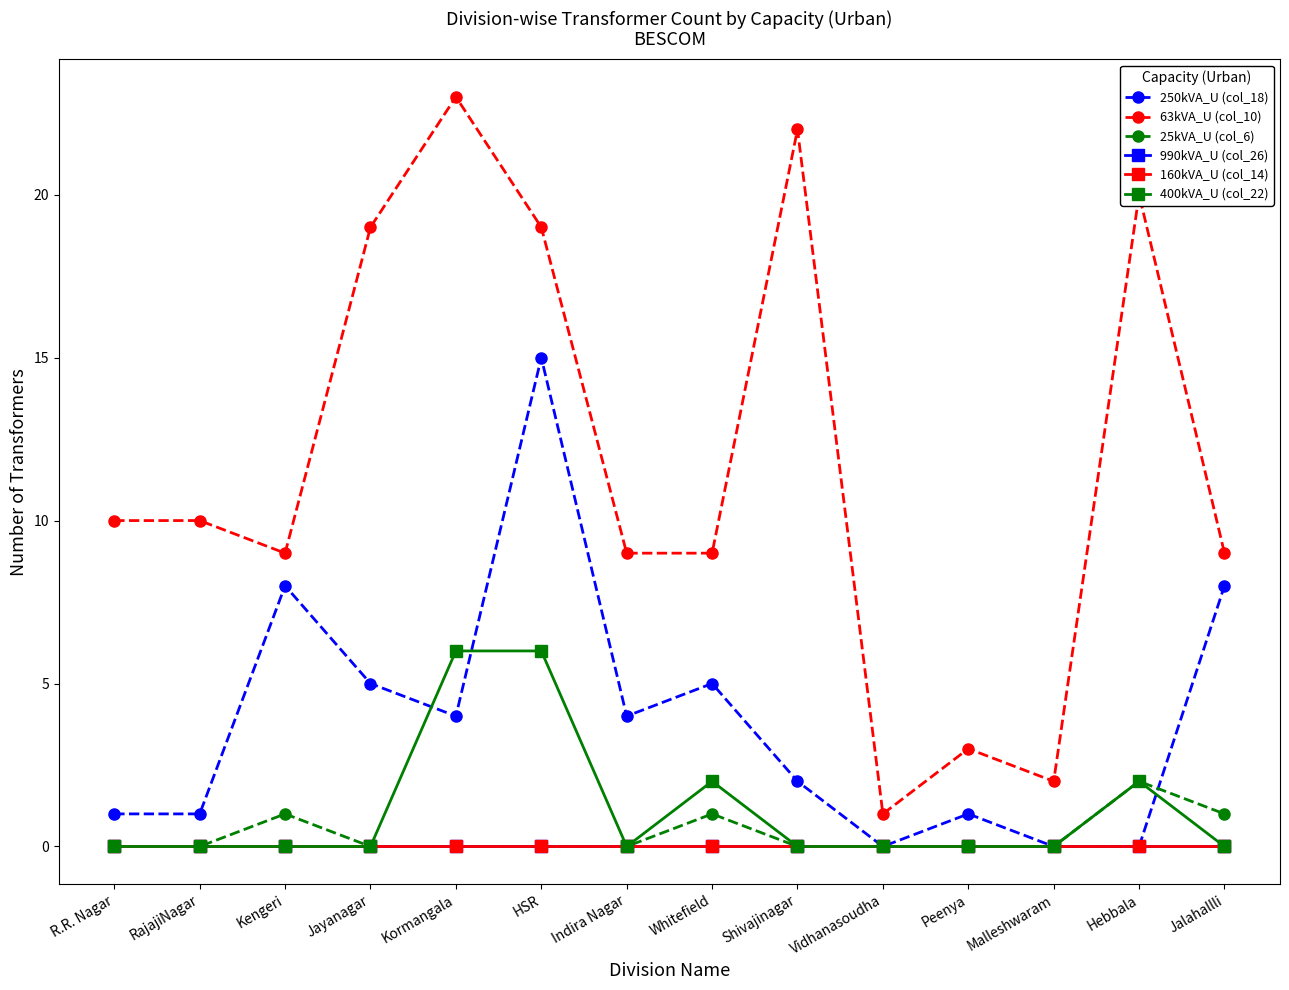

What is the sum of all 250kVA_U (col_18) values?

54